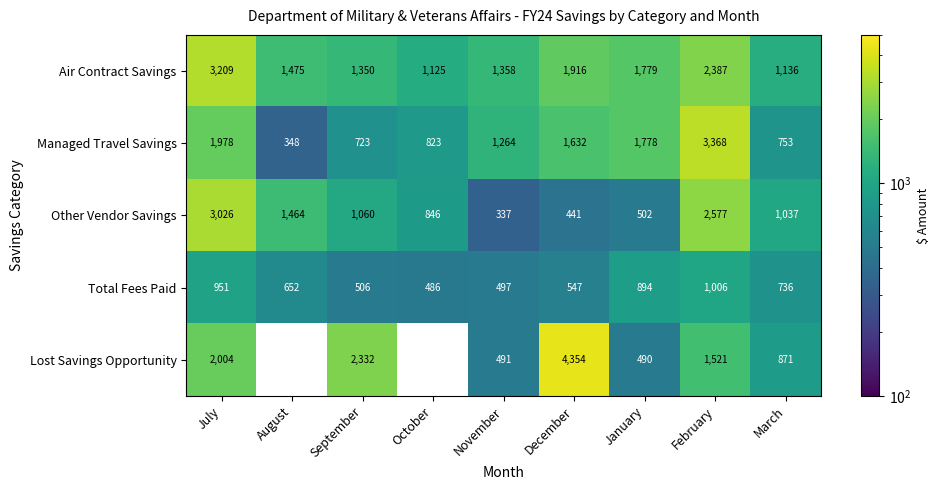

True or false: Total Fees Paid has a value of 552.4 at July.

False